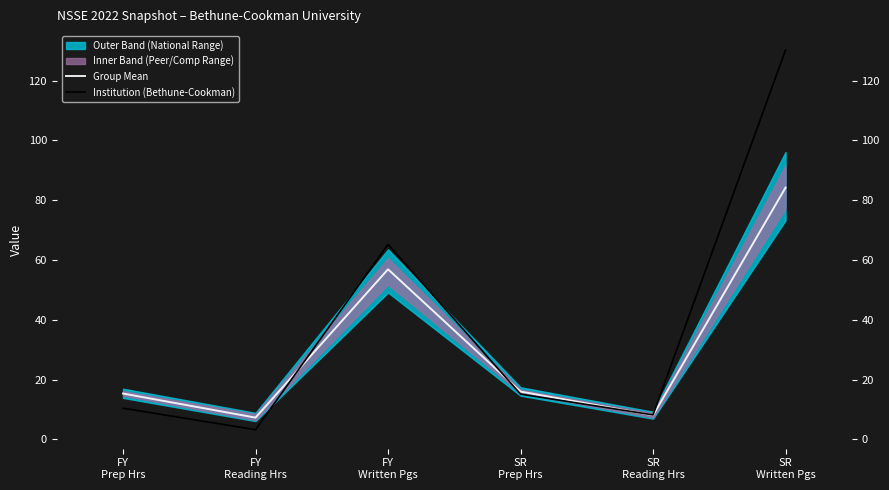

What is the difference between the Group Mean values at FY
Written Pgs and FY
Reading Hrs?

49.6